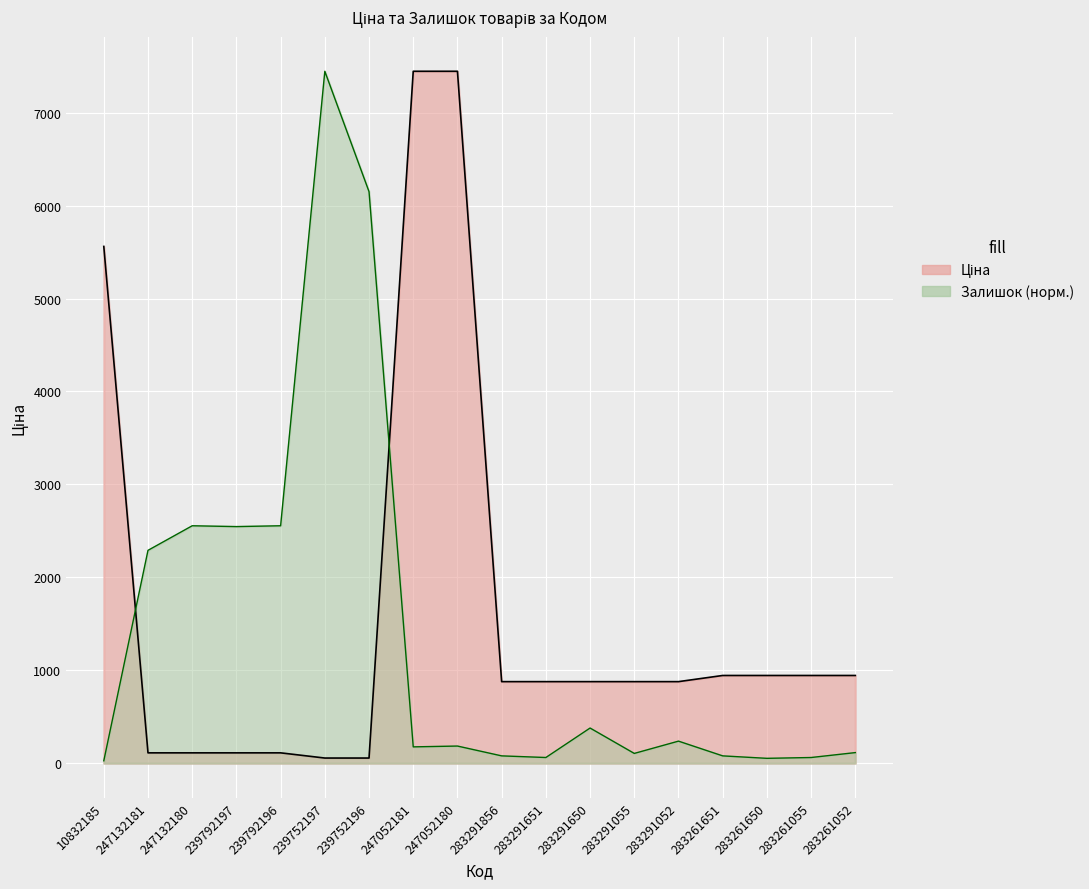

At which label does Ціна reach its minimum?

239752197